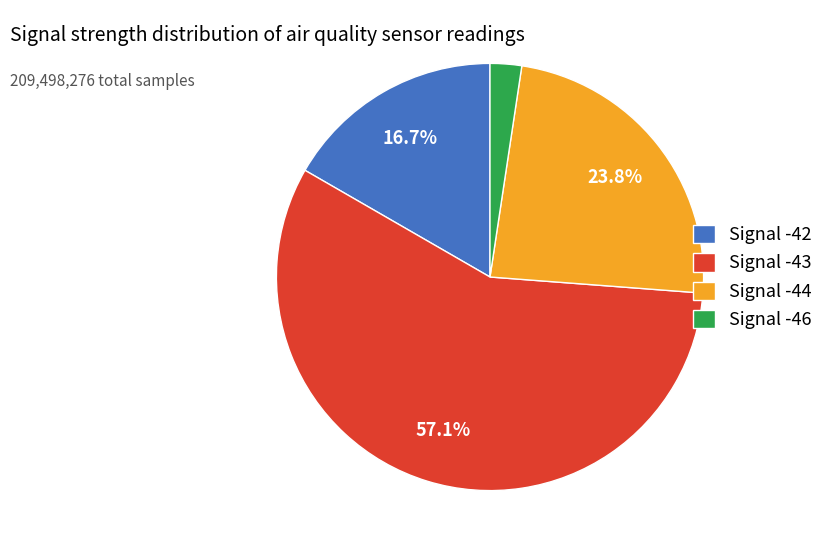

What is the smallest slice in the pie chart?

Signal -46